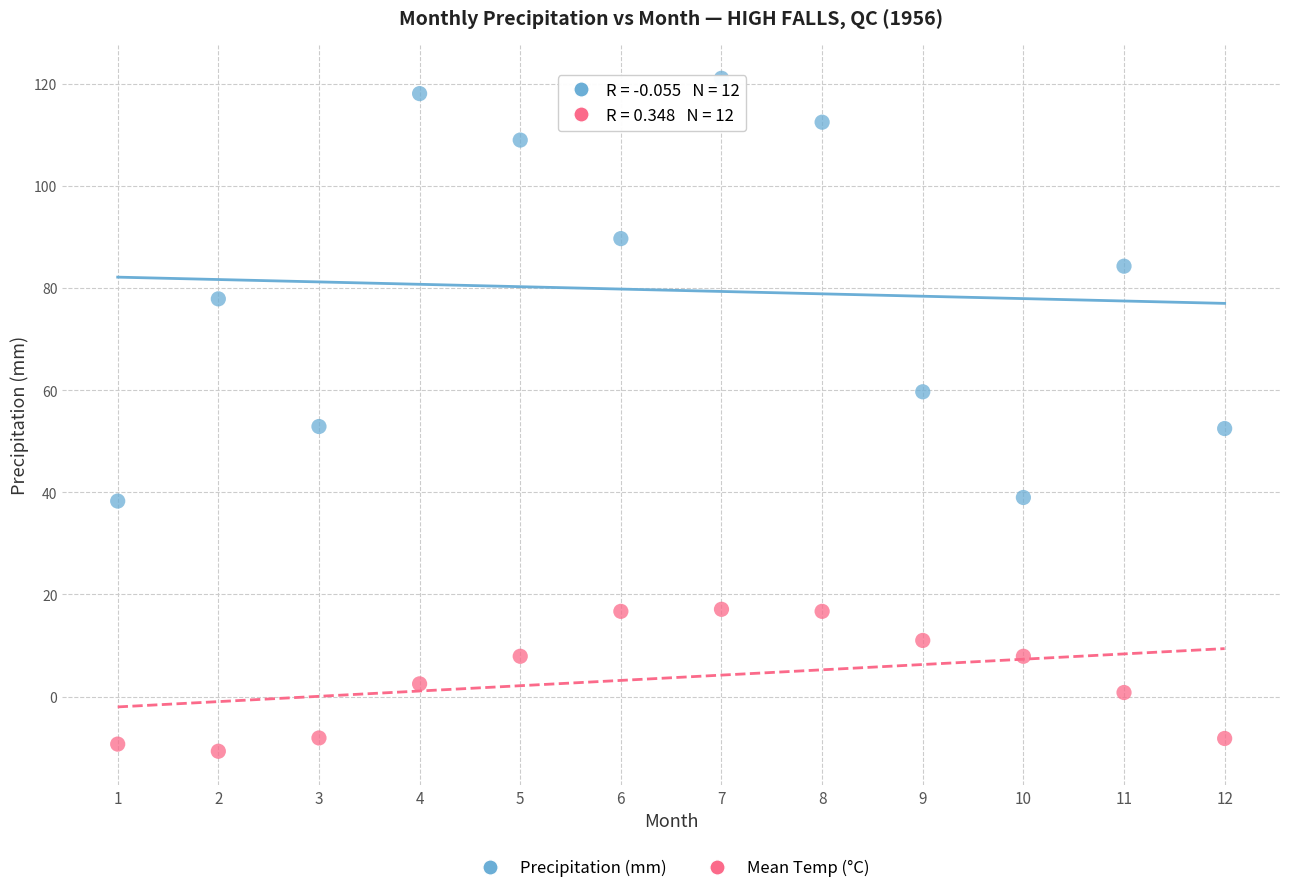

Which series contains the lowest Y value?

Mean Temp (°C)